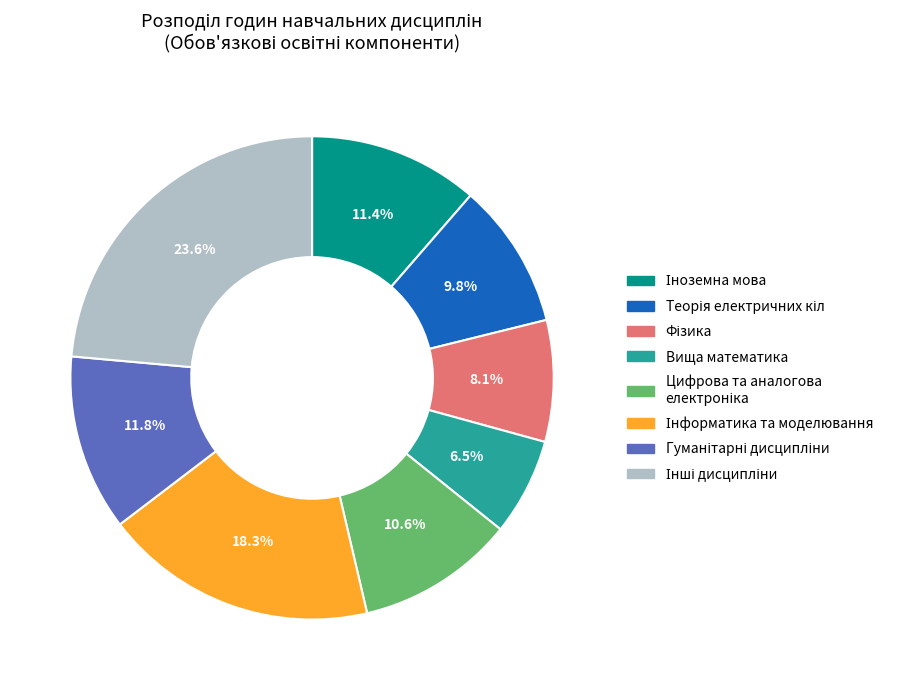

How many segments does this pie chart have?

8